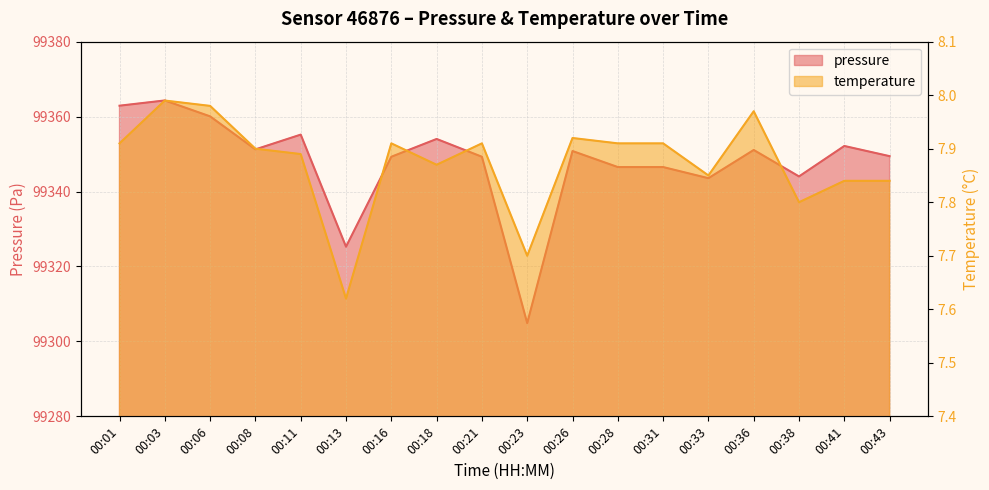

Does the chart display data point markers on the line(s)?

No